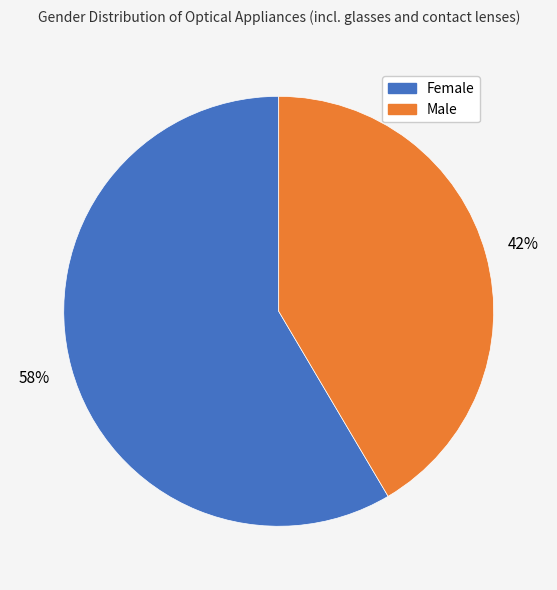

Which has a higher value, Male or Female?

Female